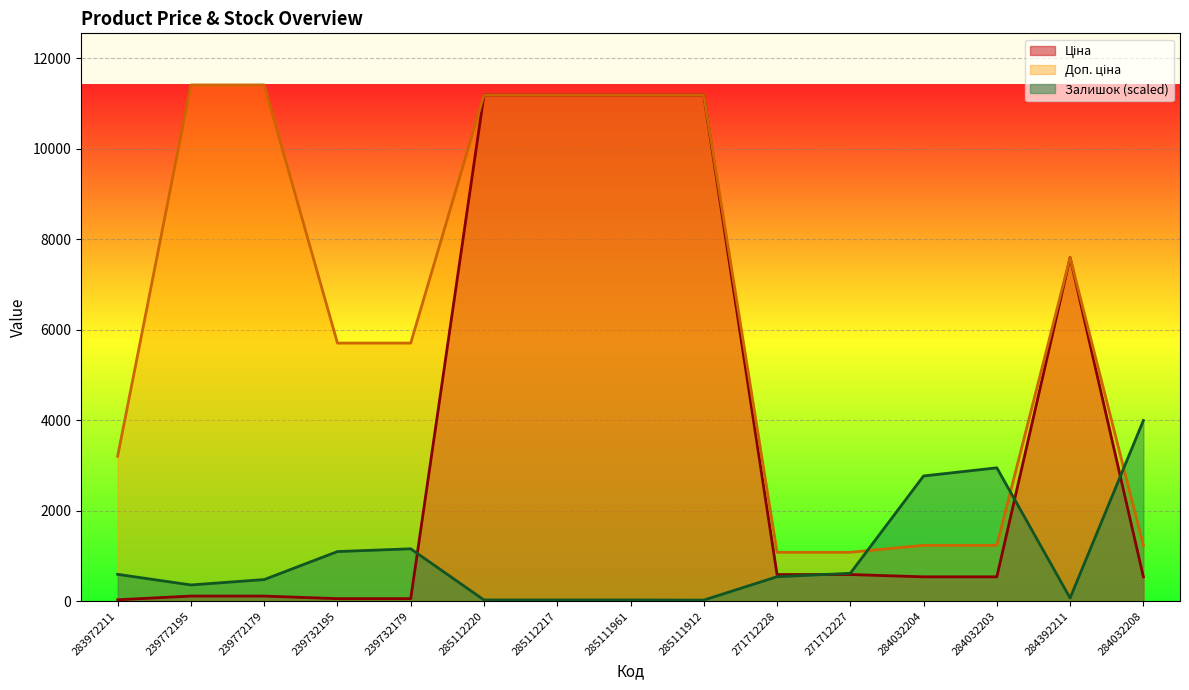

At how many categories does at least one series exceed 3696?

10